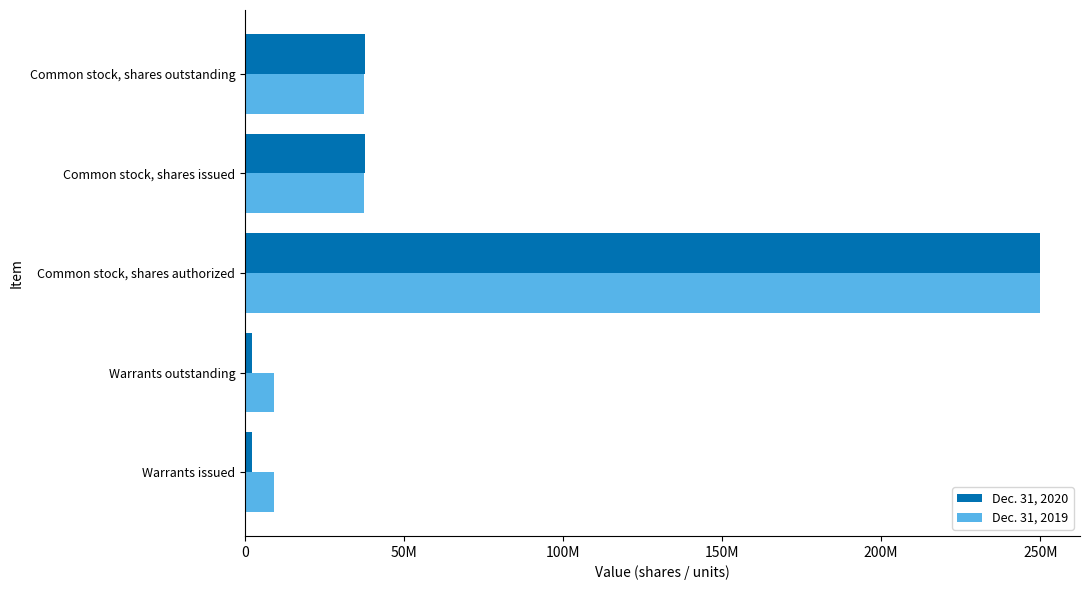

What are all the series names shown in the legend?

Dec. 31, 2020, Dec. 31, 2019